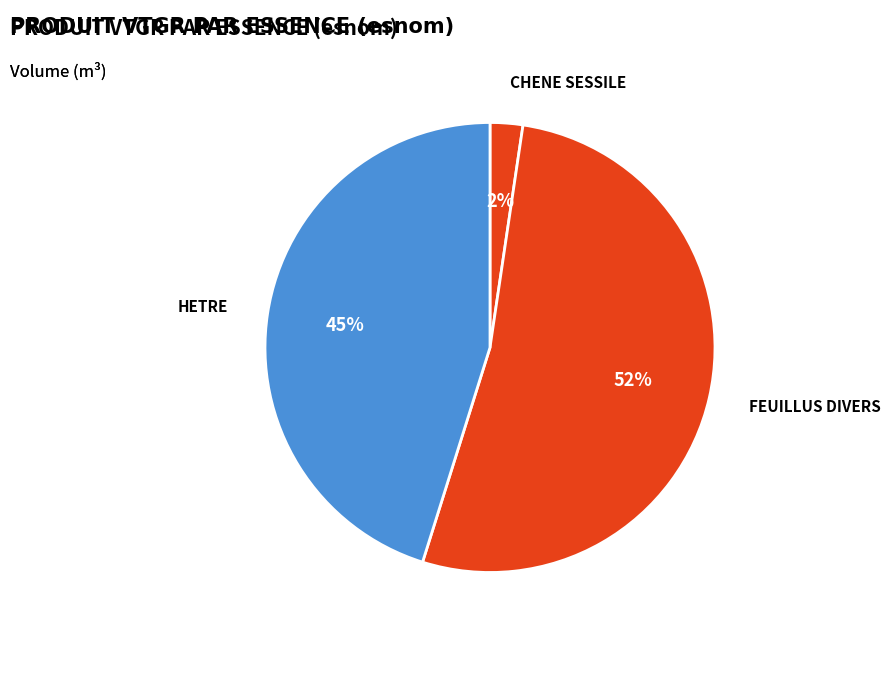

To the nearest percent, what percentage of the pie is HETRE?

45%